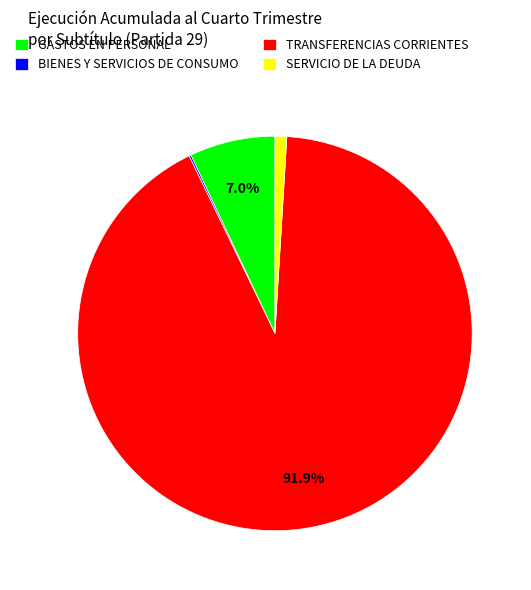

Does TRANSFERENCIAS CORRIENTES account for over 50% of the chart?

Yes